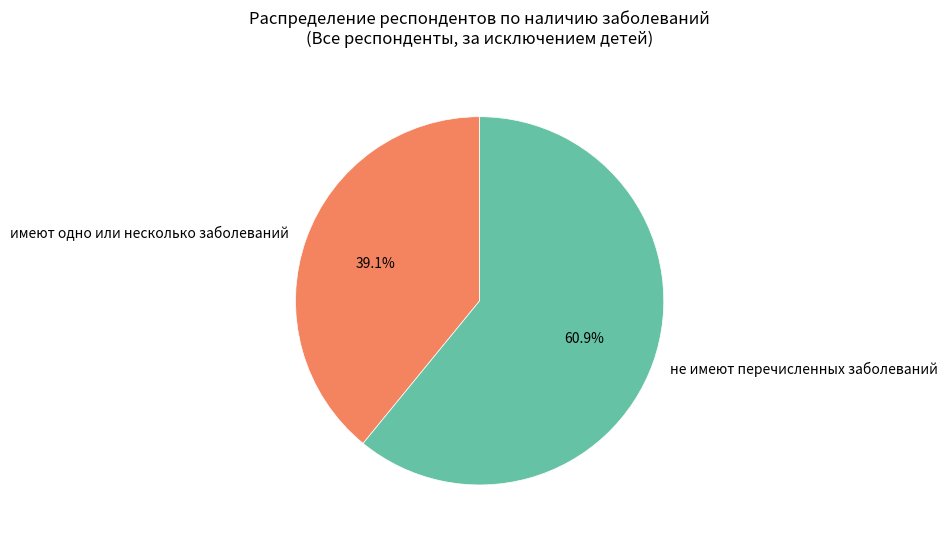

Which has a higher value, не имеют перечисленных заболеваний or имеют одно или несколько заболеваний?

не имеют перечисленных заболеваний